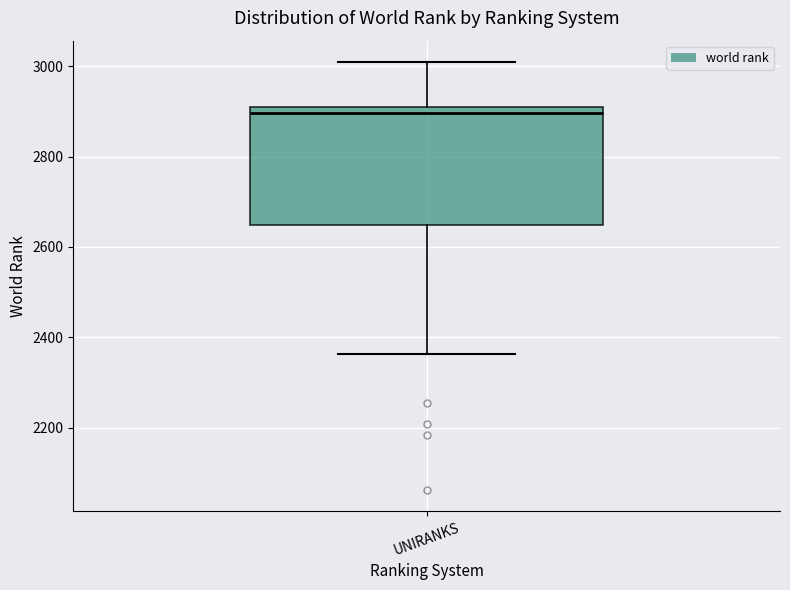

Transcribe this box plot: give where the median line is, the range the box spans, and where the two whiskers end, as read against the y-axis. The values are not printed on the chart, so give them approximately, as read against the axis.

median 2900 (just below the box's upper edge), box 2640 to 2900, whiskers 2360 to 3000